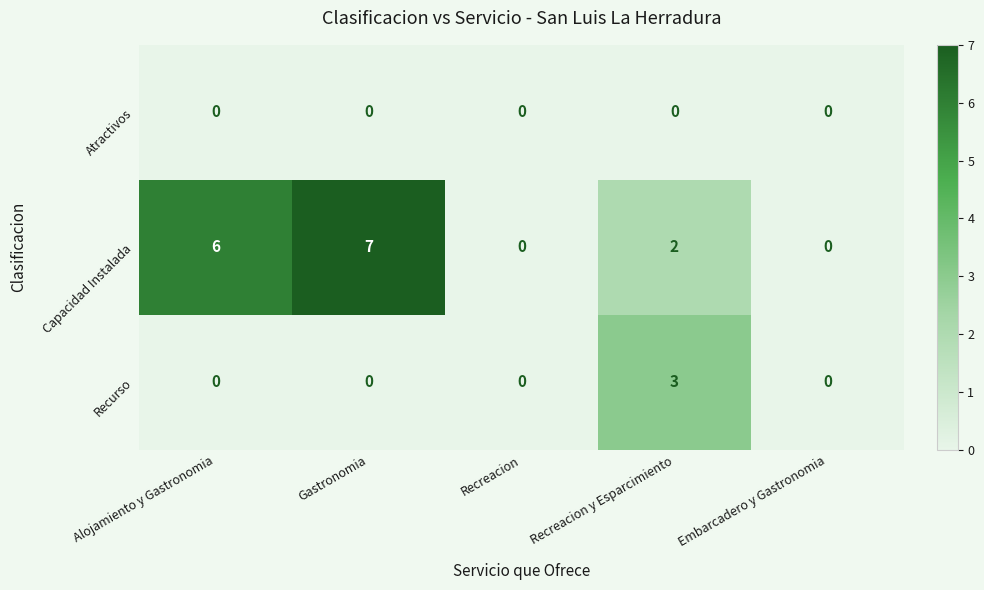

Count the number of categories in the chart.

5